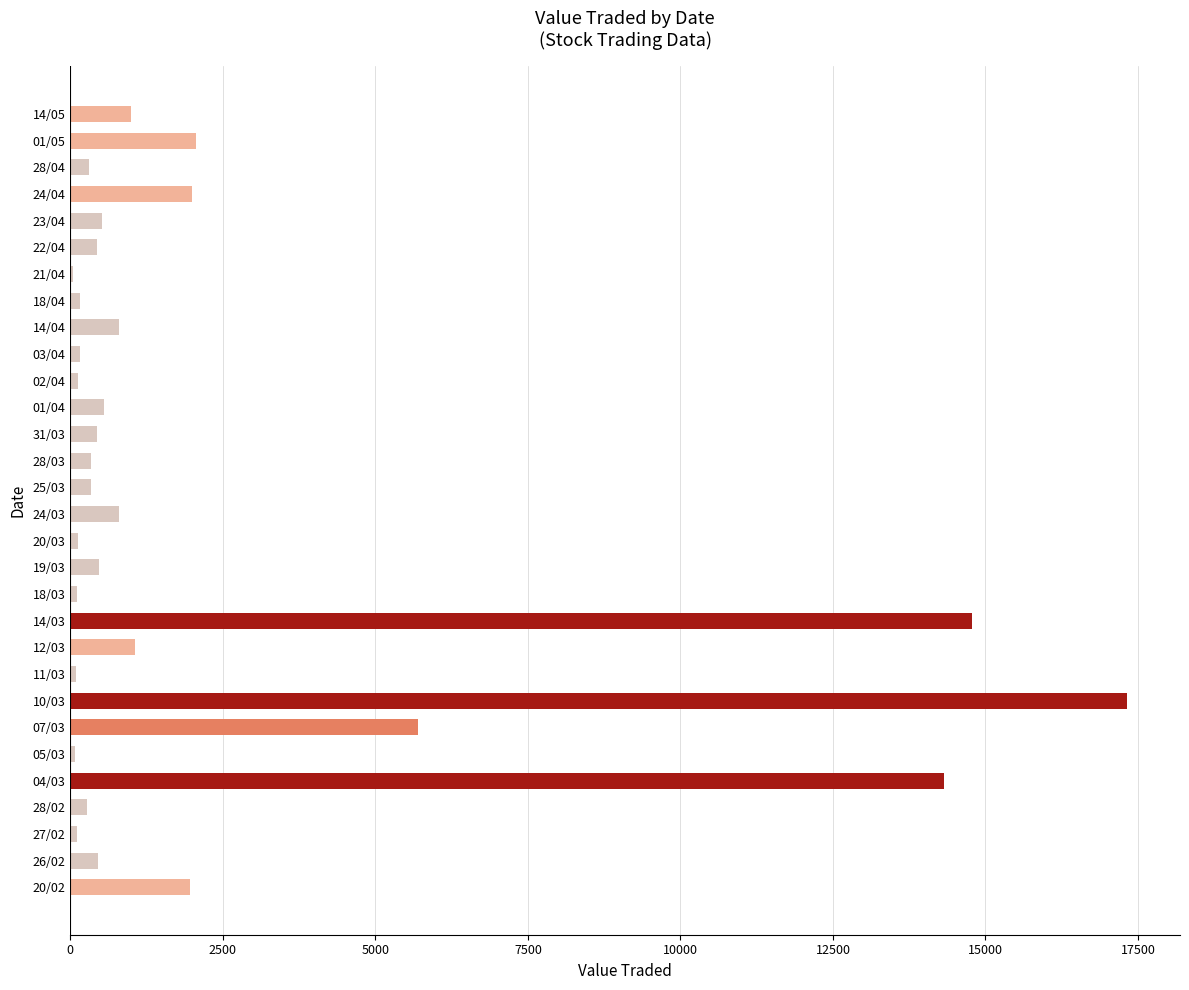

Are the bars horizontal?

Yes